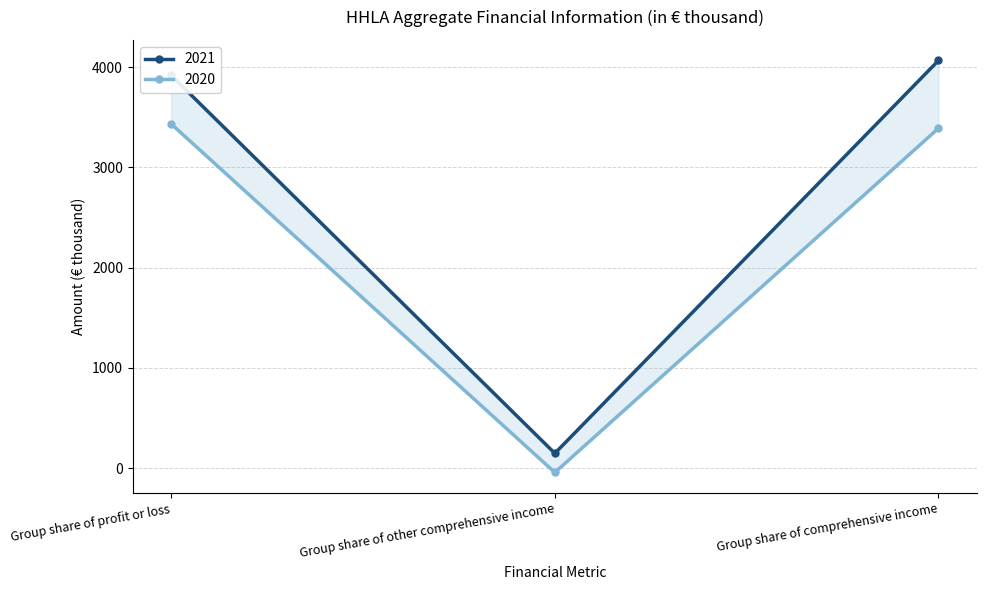

What is the label of the 2nd point from the right?

Group share of other comprehensive income